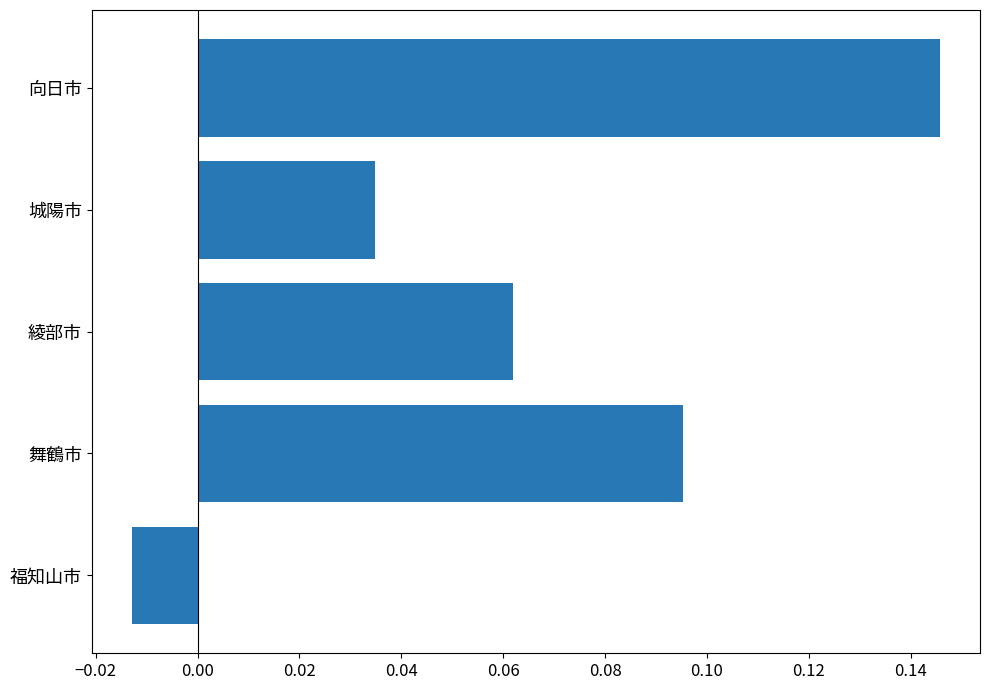

Is it true that the value at 城陽市 is 0.1?

False